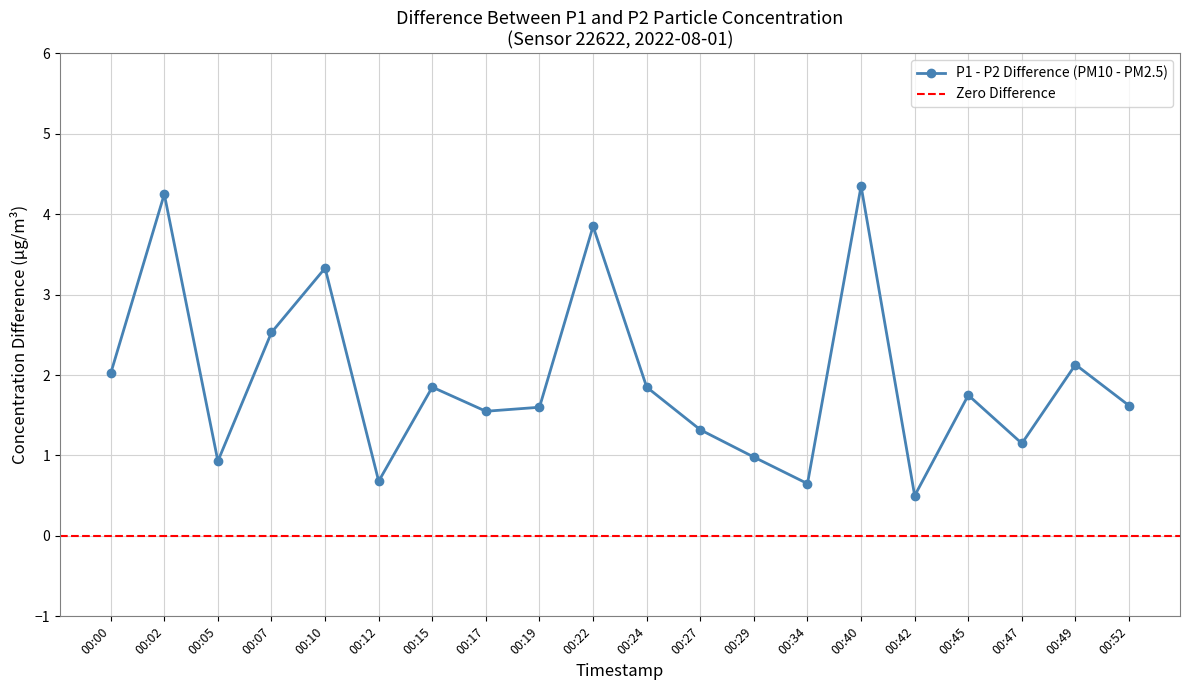

True or false: P2 and P1 intersect in this chart.

False